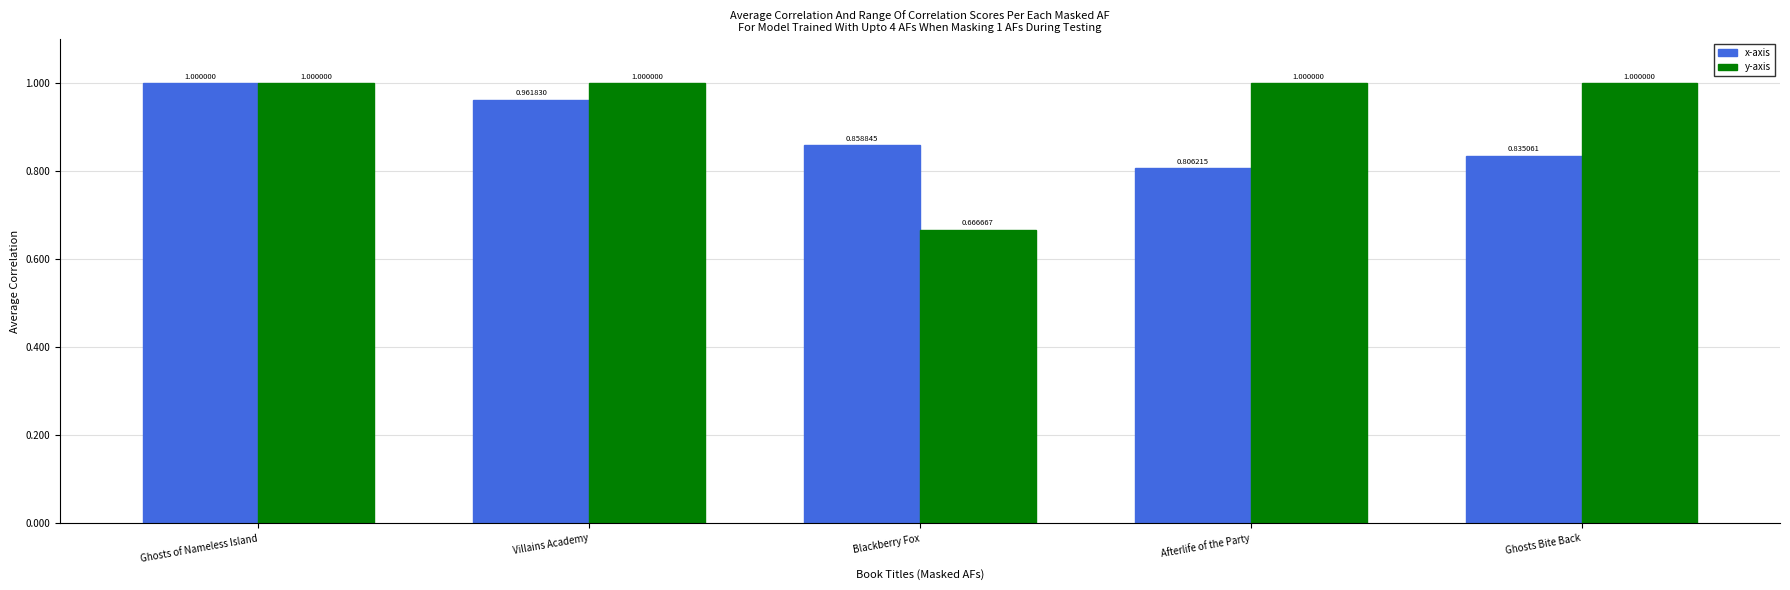

What is the greatest value displayed?

1.0